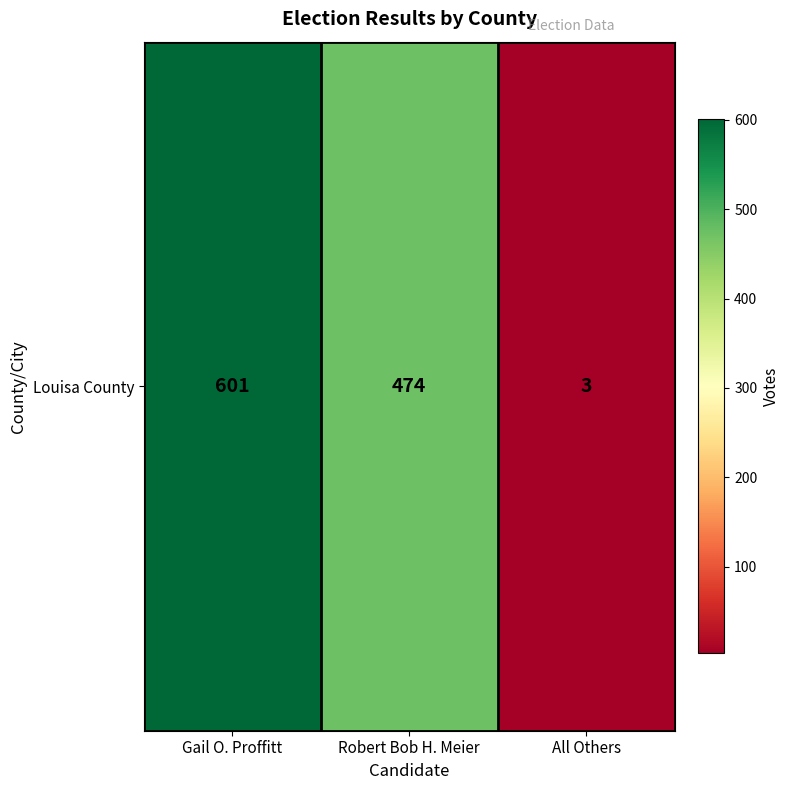

How many distinct data groups are displayed?

1